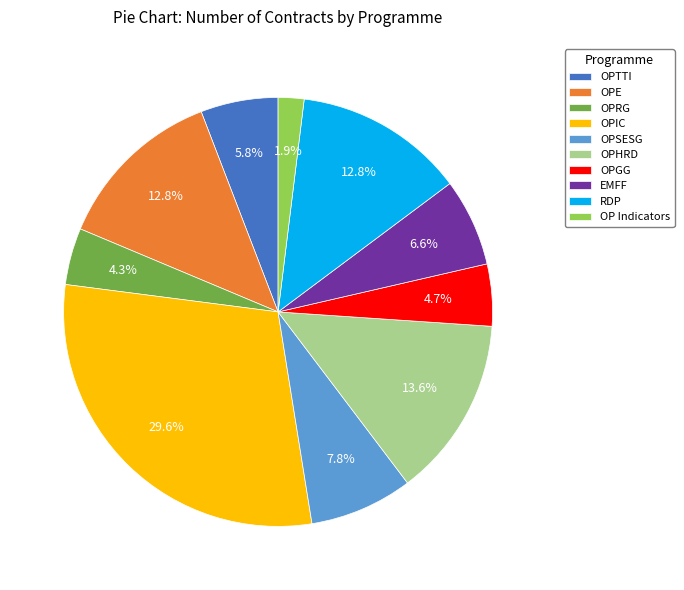

Combined, what portion of the pie is OPTTI and OPIC?

35.4%